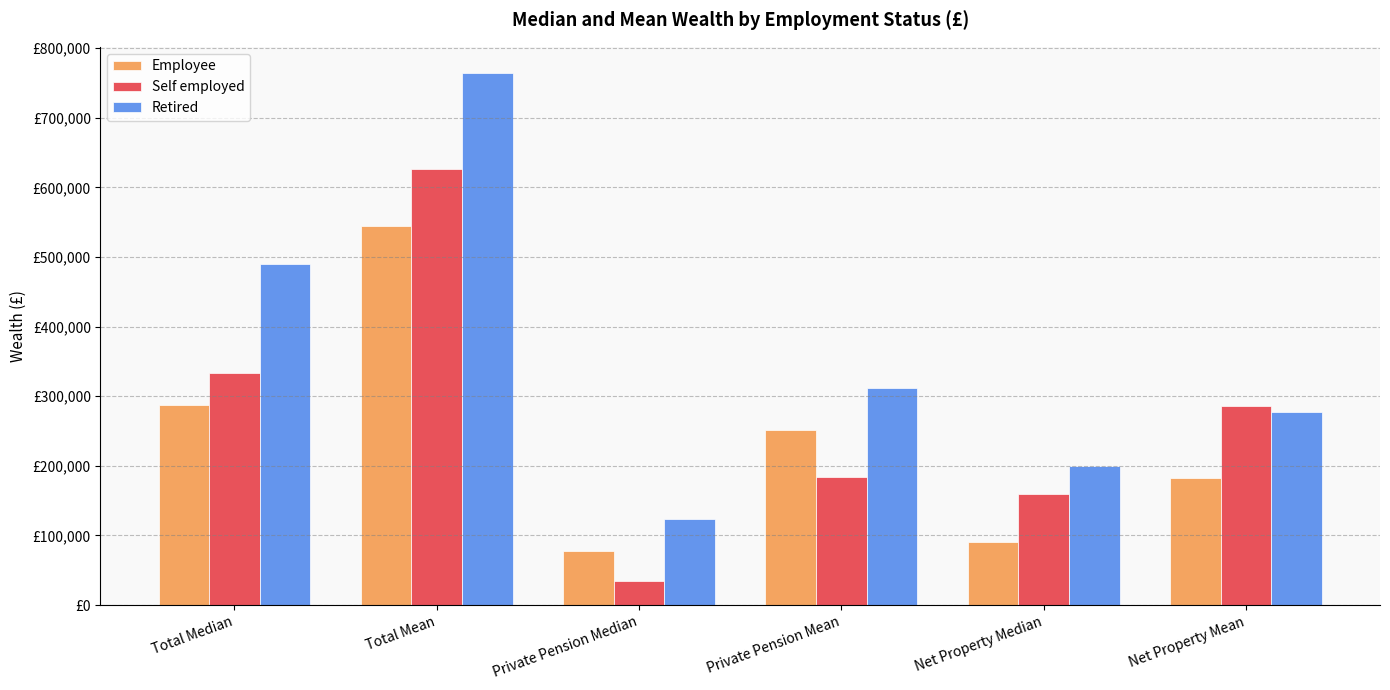

At how many categories does at least one series exceed 643928?

1